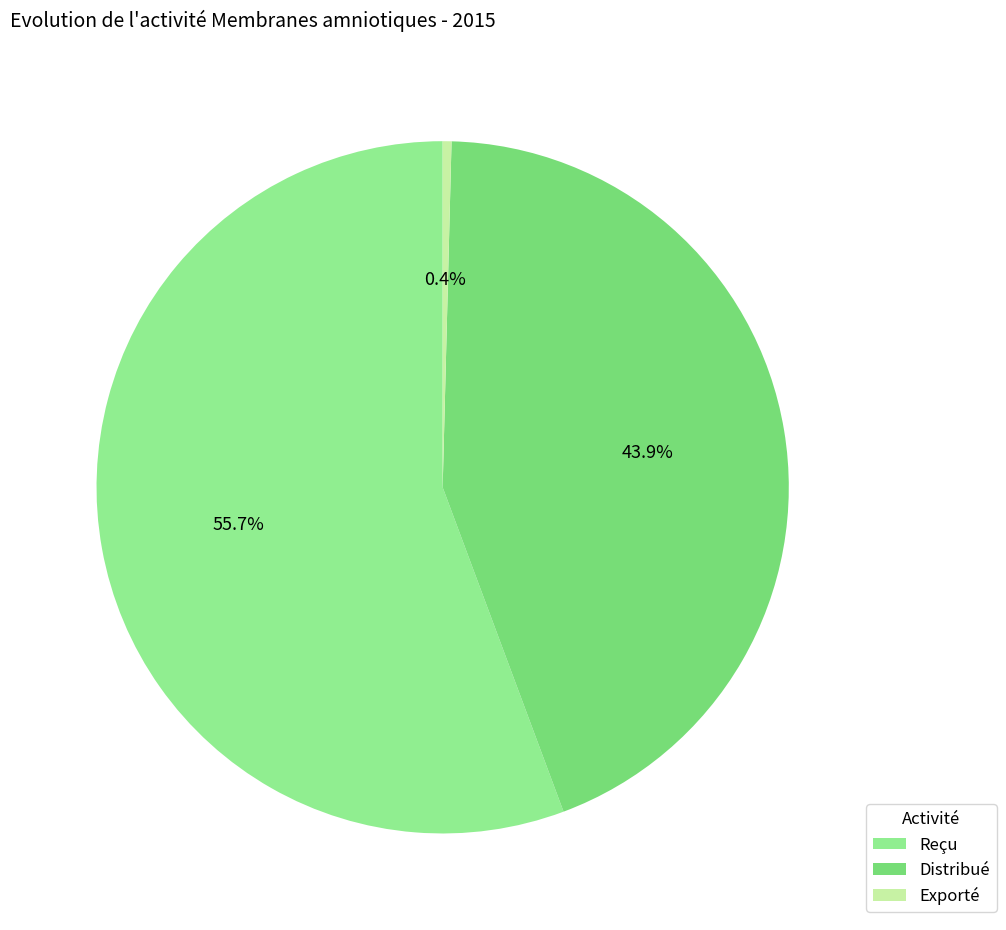

To the nearest percent, what is the combined percentage of Distribué and Reçu?

100%